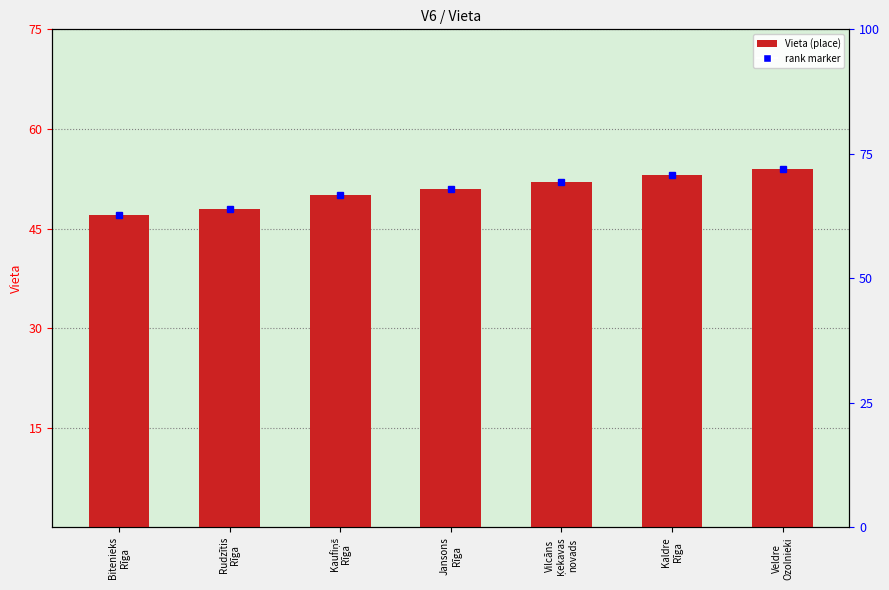

What is the approximate value at Bitenieks
Rīga?

47